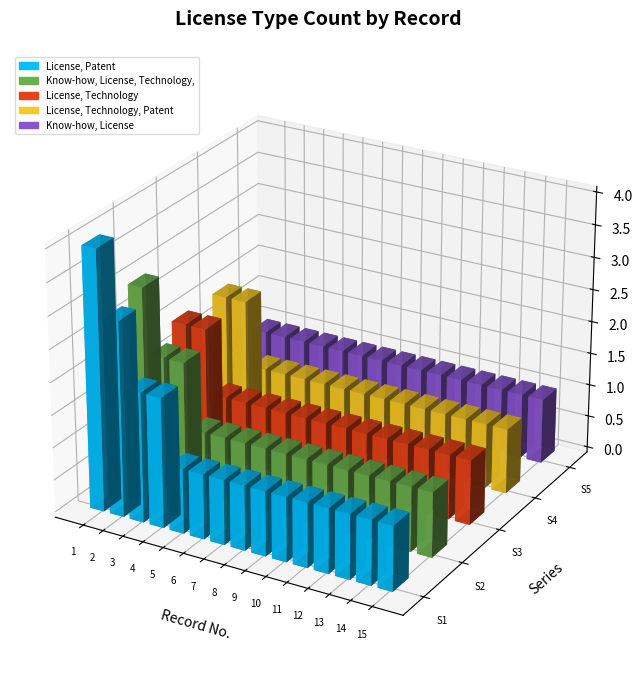

At which category does the chart reach its peak across all series?

1